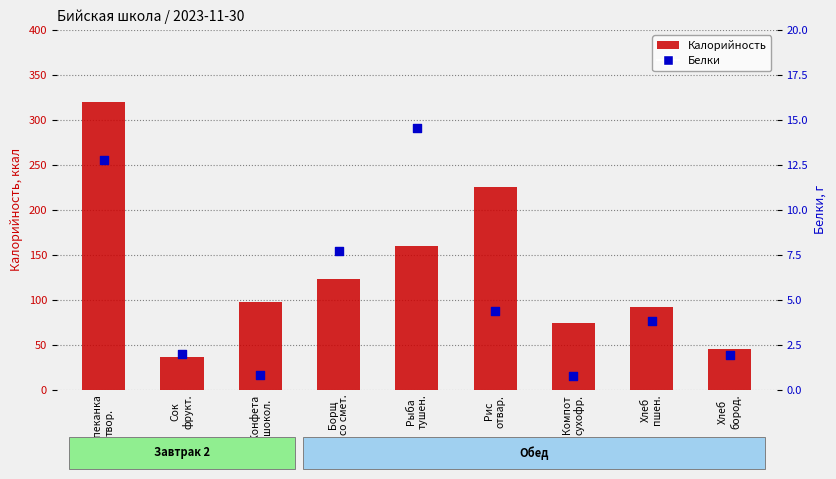

At how many categories does at least one series exceed 308?

1